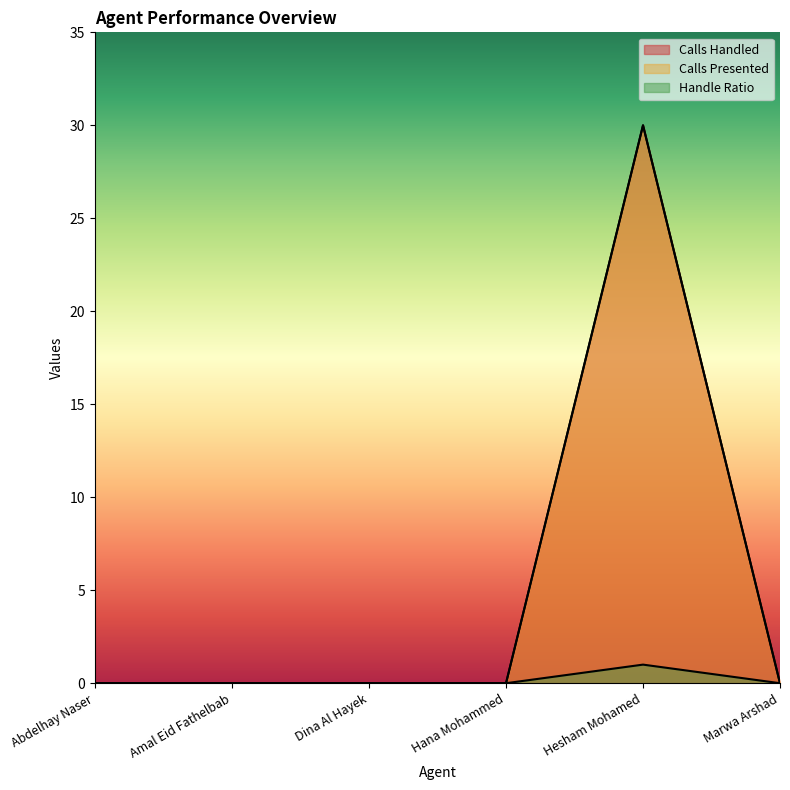

At which category is the sum across all series the highest?

Hesham Mohamed